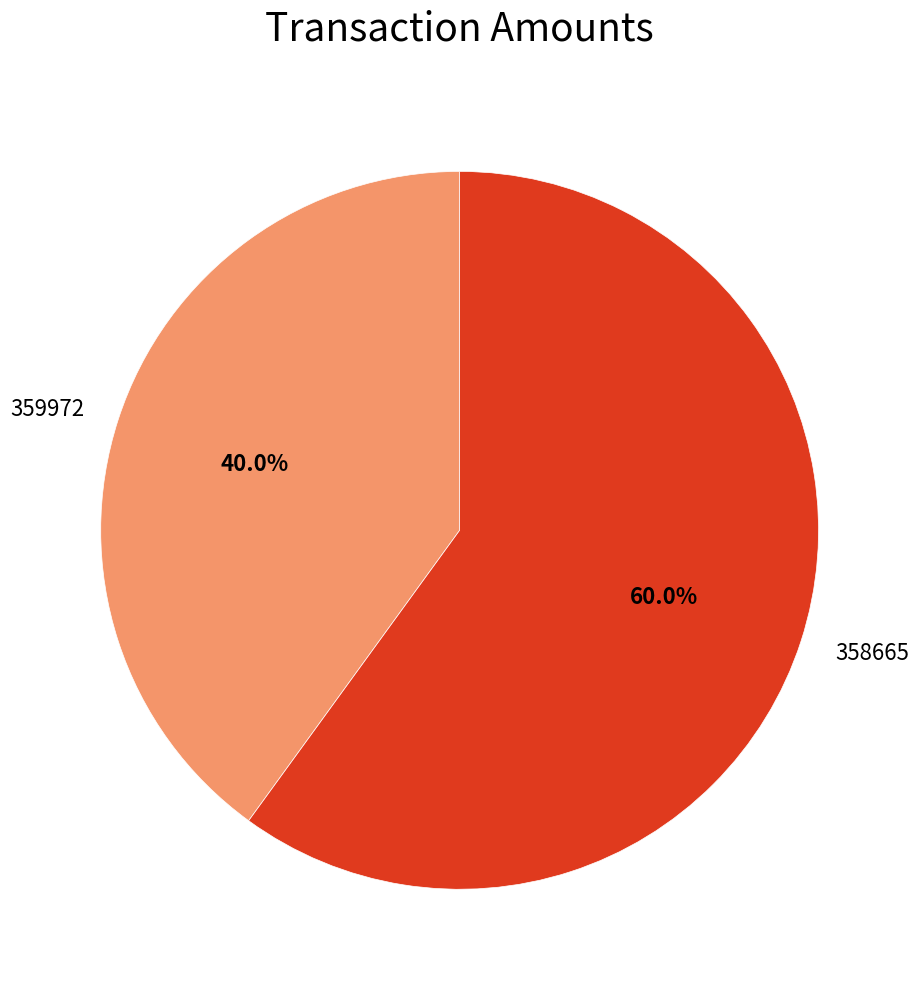

To the nearest percent, what is the combined percentage of 358665 and 359972?

100%